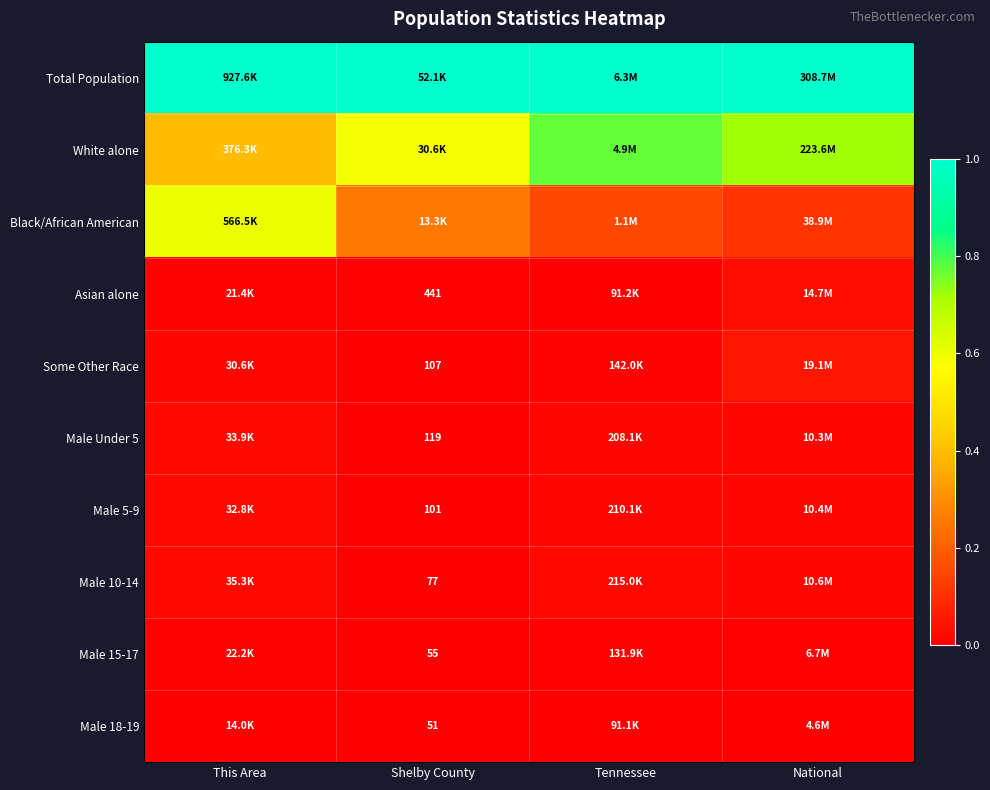

At how many categories does at least one series exceed 0?

4